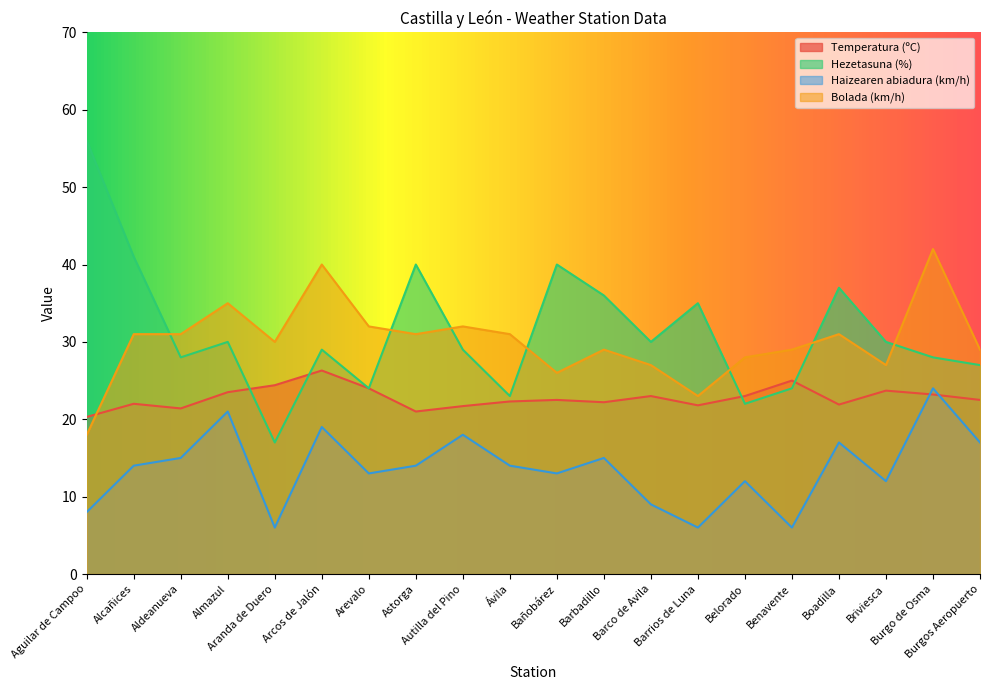

Where is the first local maximum for Haizearen abiadura (km/h)?

Almazul